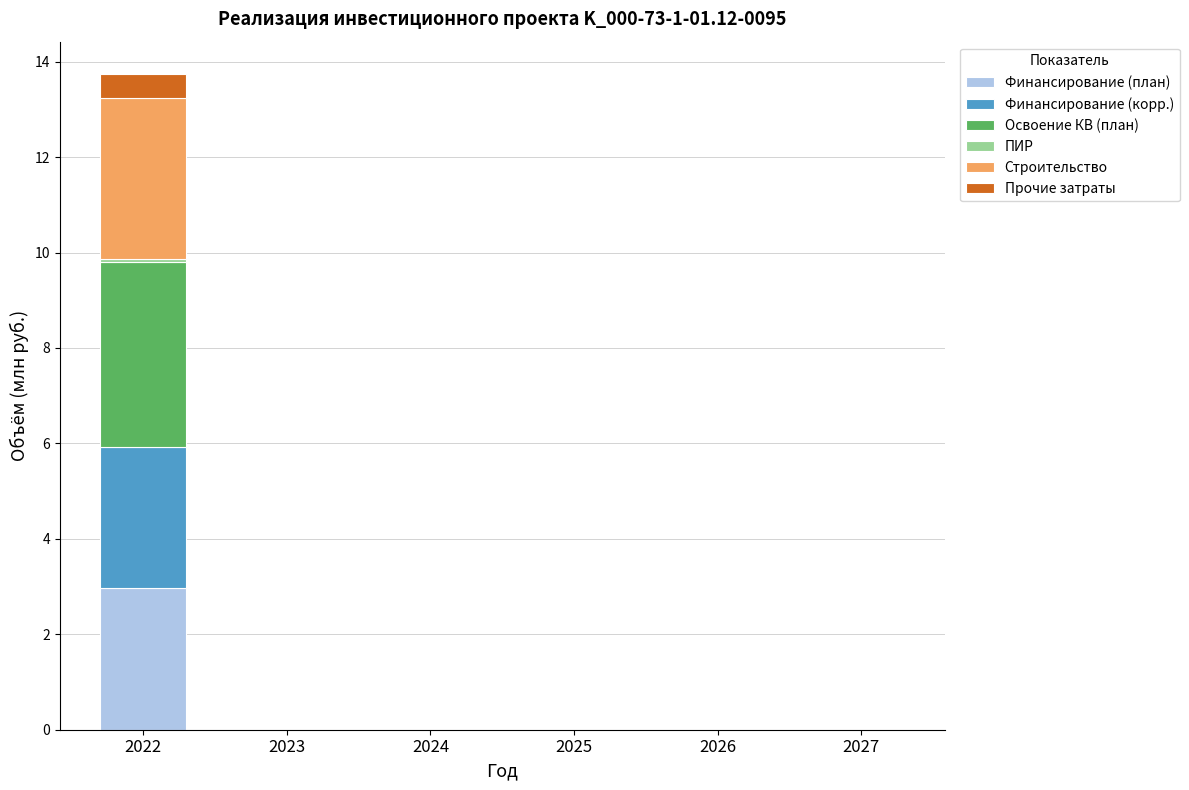

Are the bars grouped side by side (vs. stacked)?

No